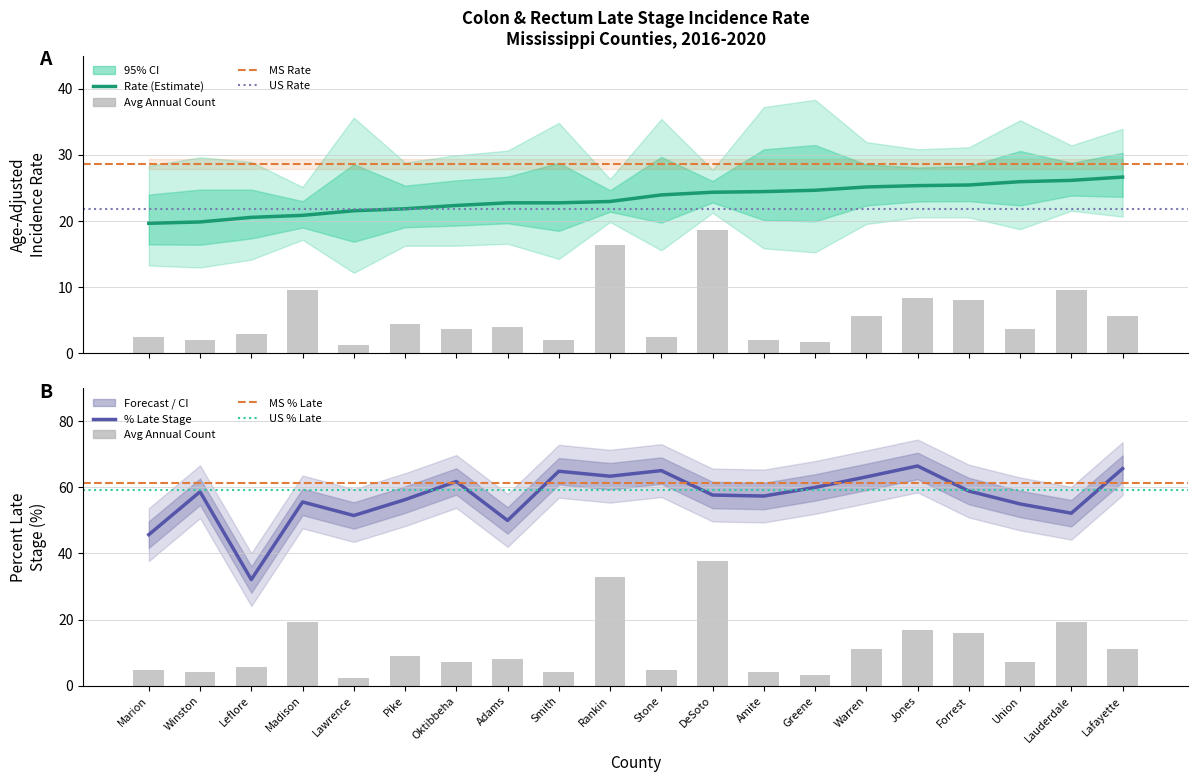

Between Adams and Oktibbeha, which is larger?

Adams